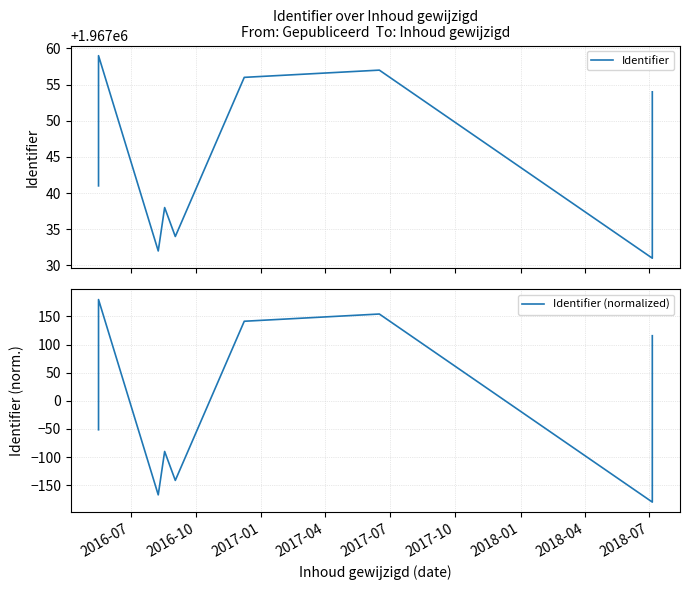

What is the label of the 2nd point from the left?

2016-10